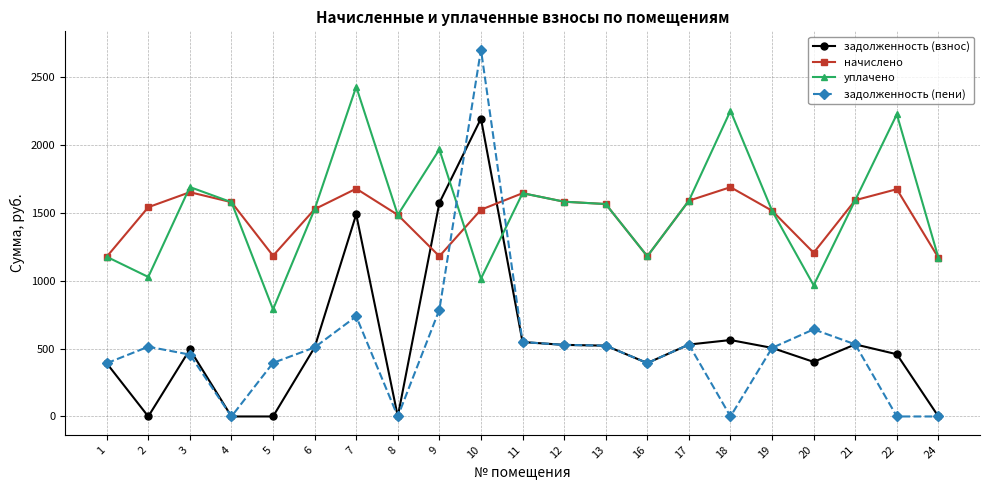

What is the value of the уплачено point at the 4th from the left?

1578.0